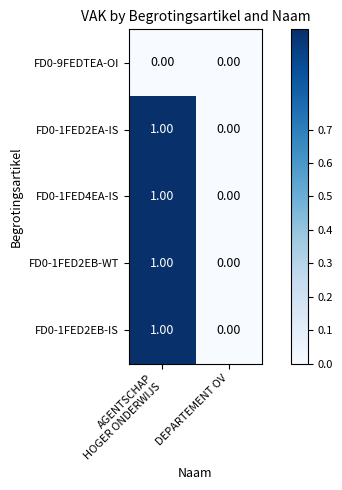

How many data points in FD0-1FED4EA-IS are less than 1?

1